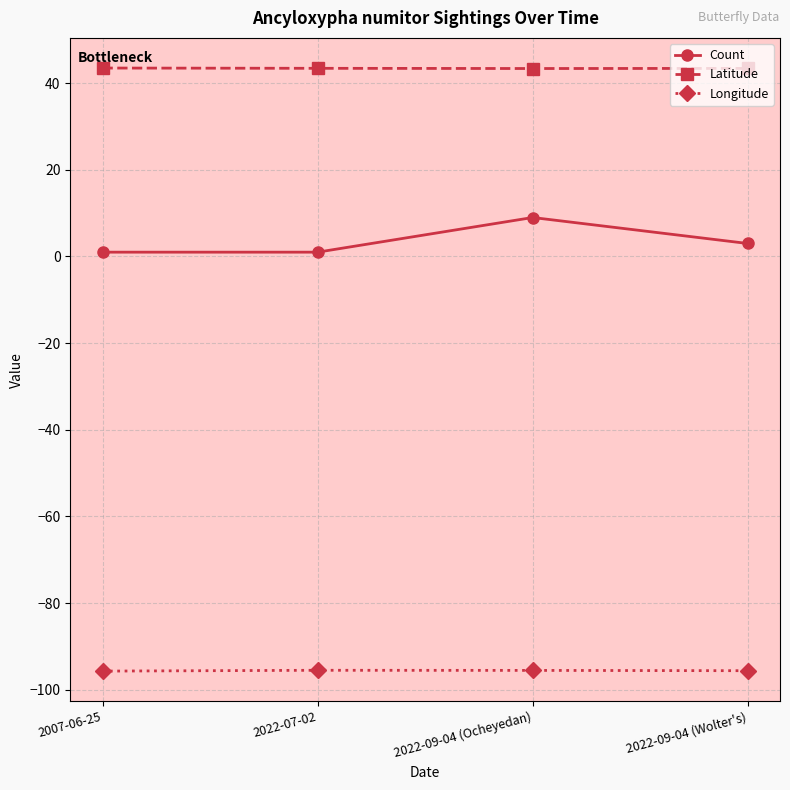

Rank the series by their average value, from lowest to highest.

Longitude, Count, Latitude